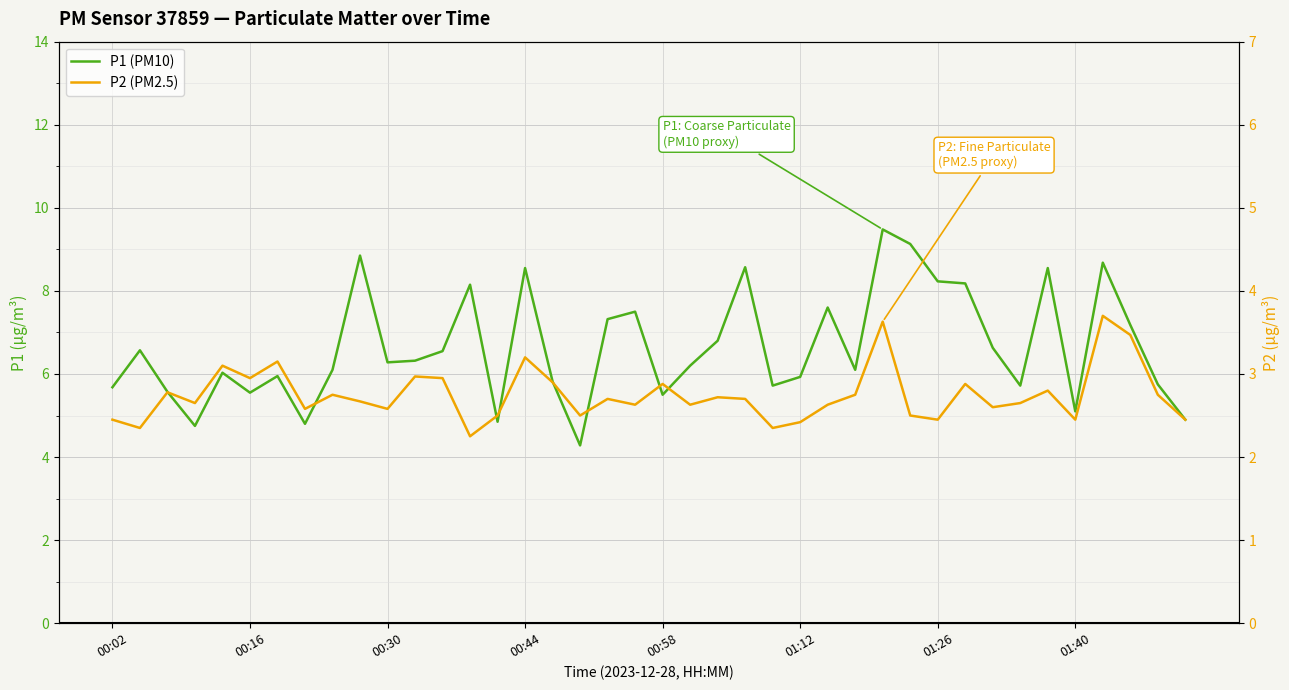

In P2 (PM2.5), how many points are higher than both neighbors (excluding endpoints)?

13